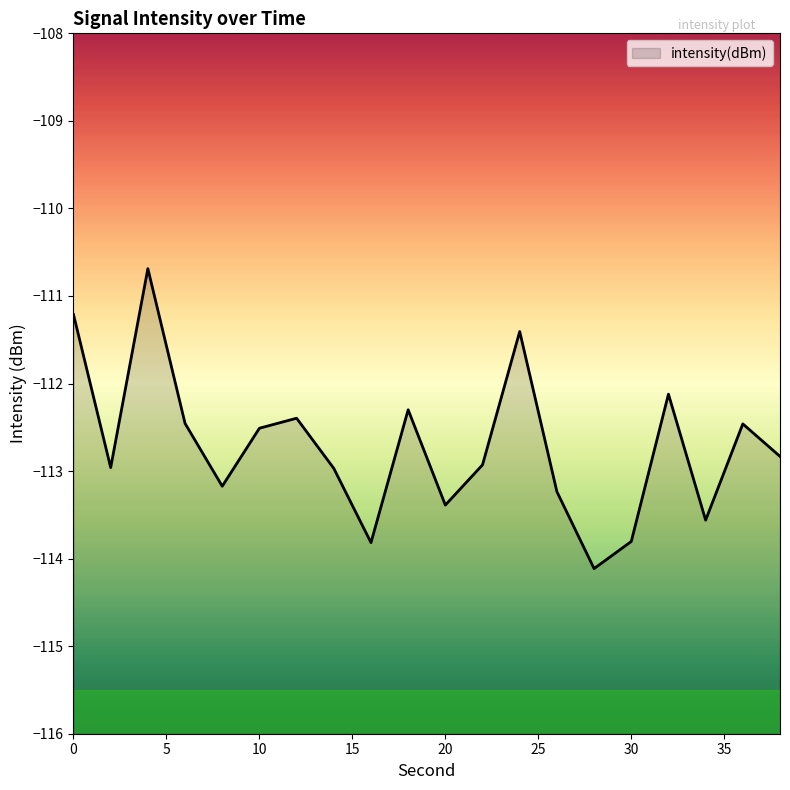

What is the average value?

-112.7